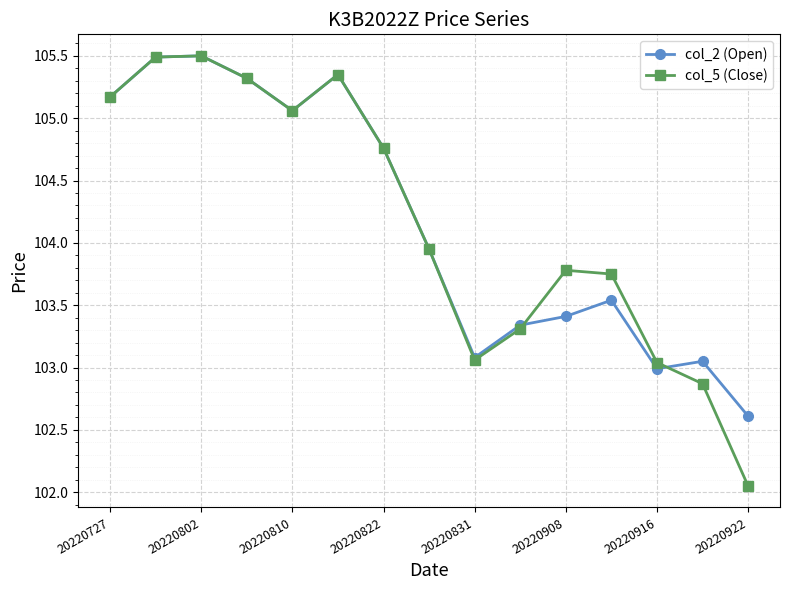

How many data points does each series have?

15